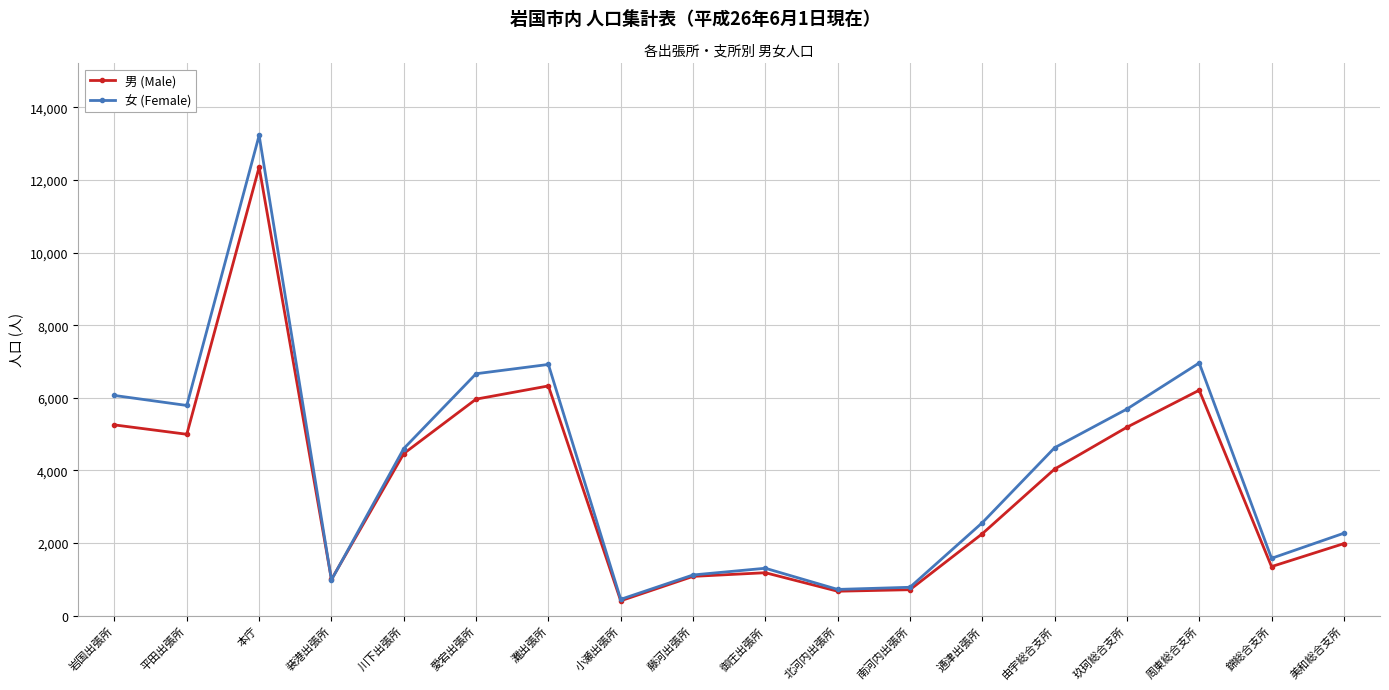

True or false: 女 (Female) has a value of 807 at 美和総合支所.

False